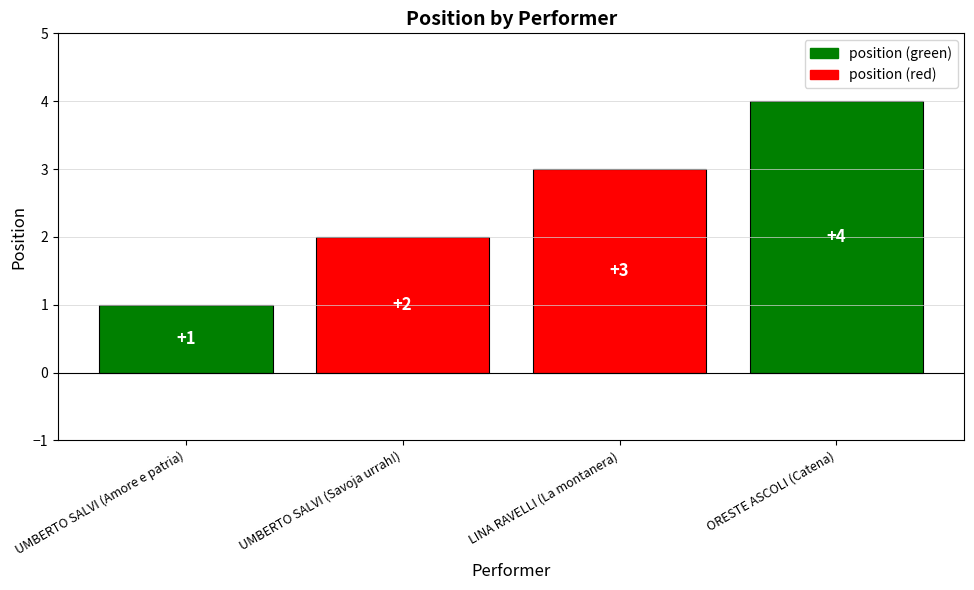

List the labels in order of value, smallest first.

UMBERTO SALVI (Amore e patria), UMBERTO SALVI (Savoja urrah!), LINA RAVELLI (La montanera), ORESTE ASCOLI (Catena)